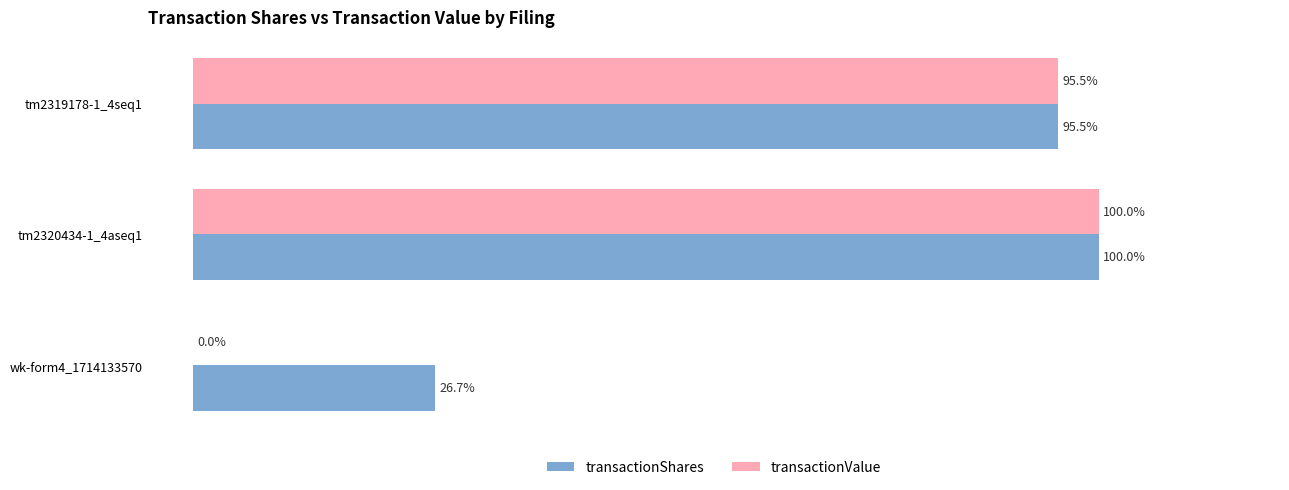

Between wk-form4_1714133570 and tm2320434-1_4aseq1, which series saw the biggest shift?

transactionValue